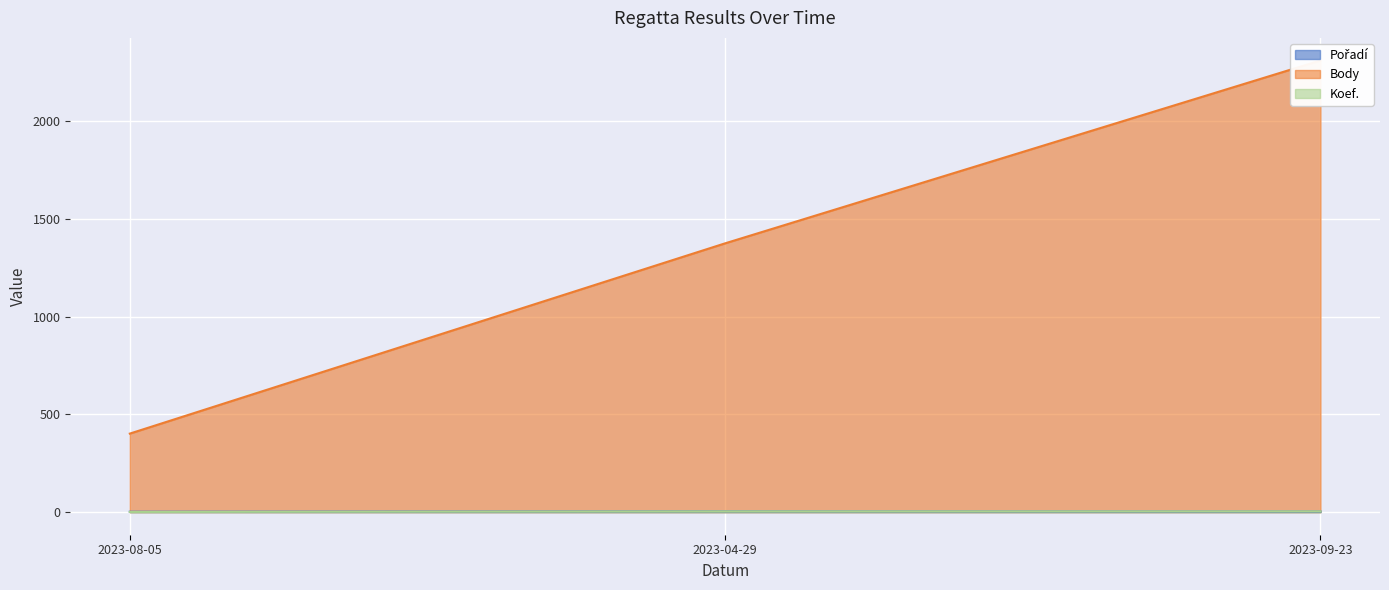

How many data points in Body are less than 1376?

1